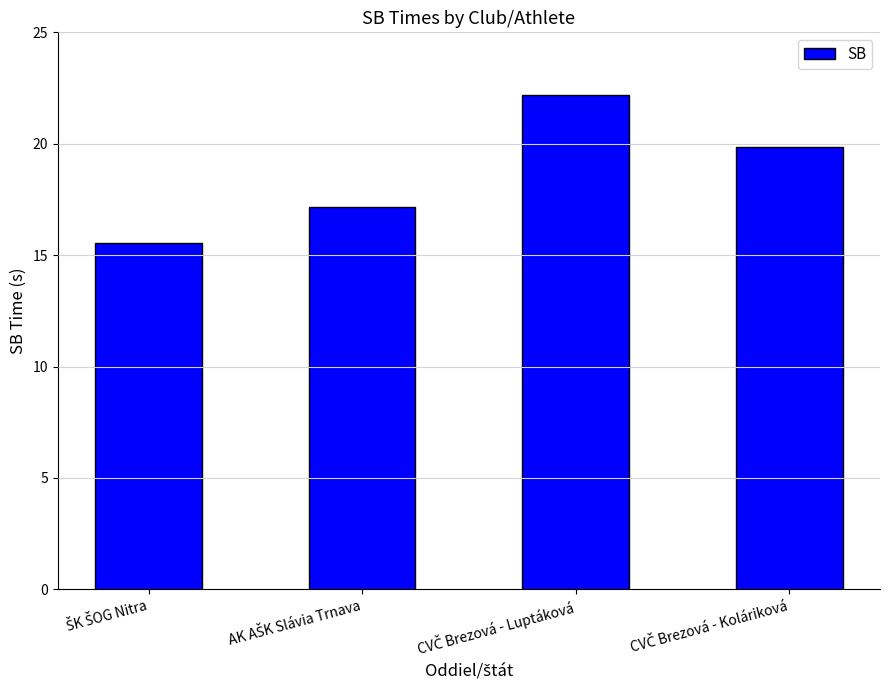

What is the value of the 2nd bar from the left?

17.2